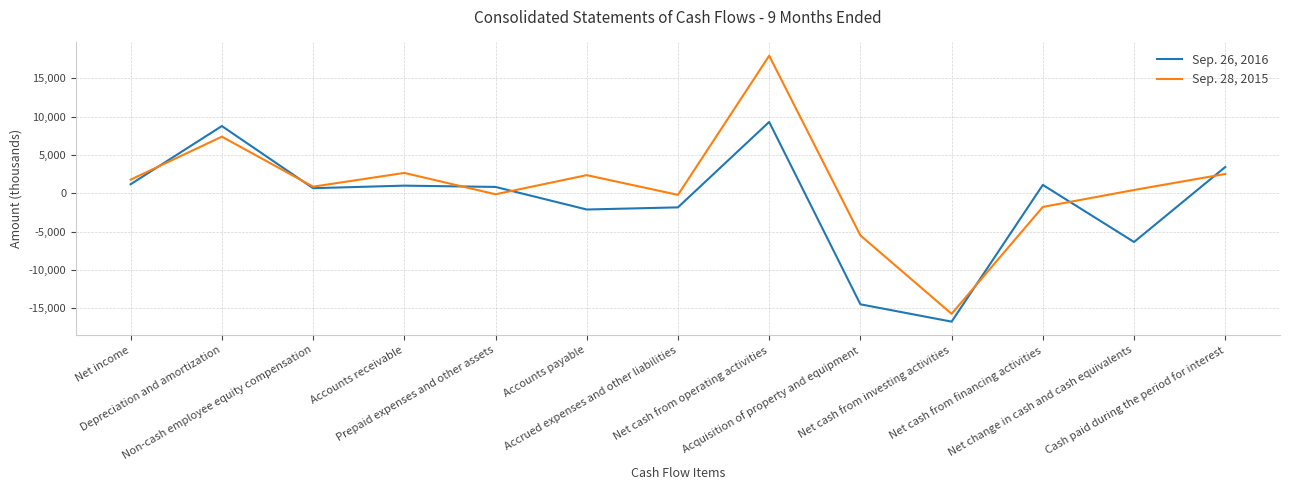

Rank the series by their average value, from lowest to highest.

Sep. 26, 2016, Sep. 28, 2015